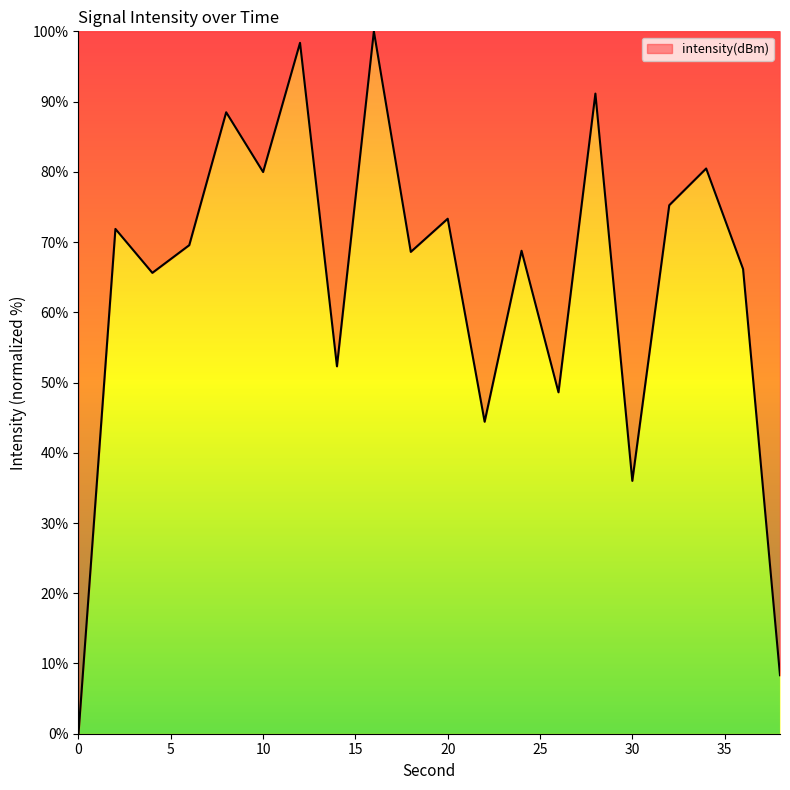

What is the greatest value displayed?

100.0